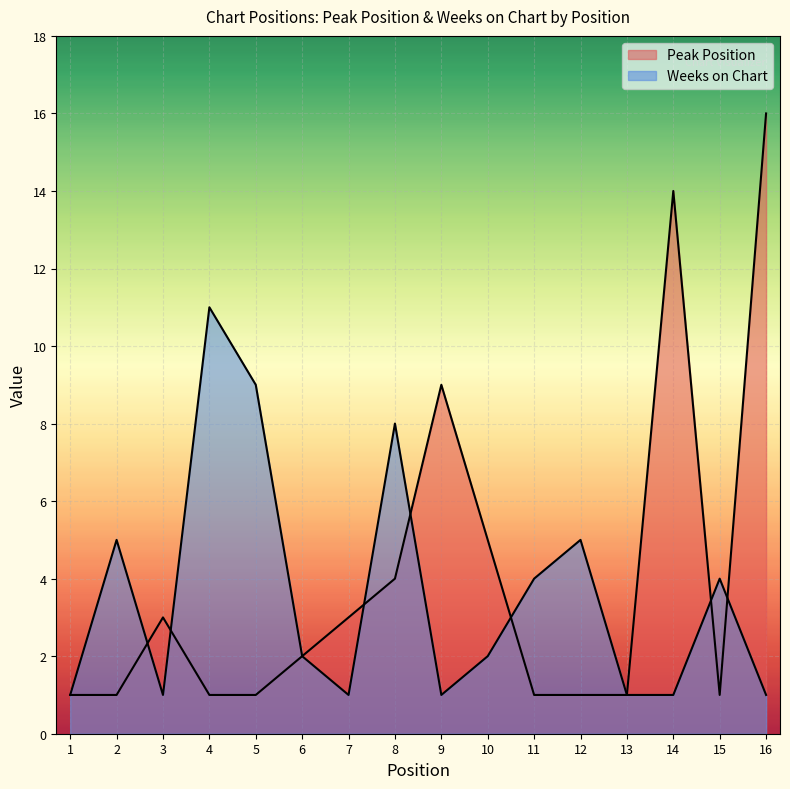

True or false: Peak Position has more than 1 interior local peaks.

True